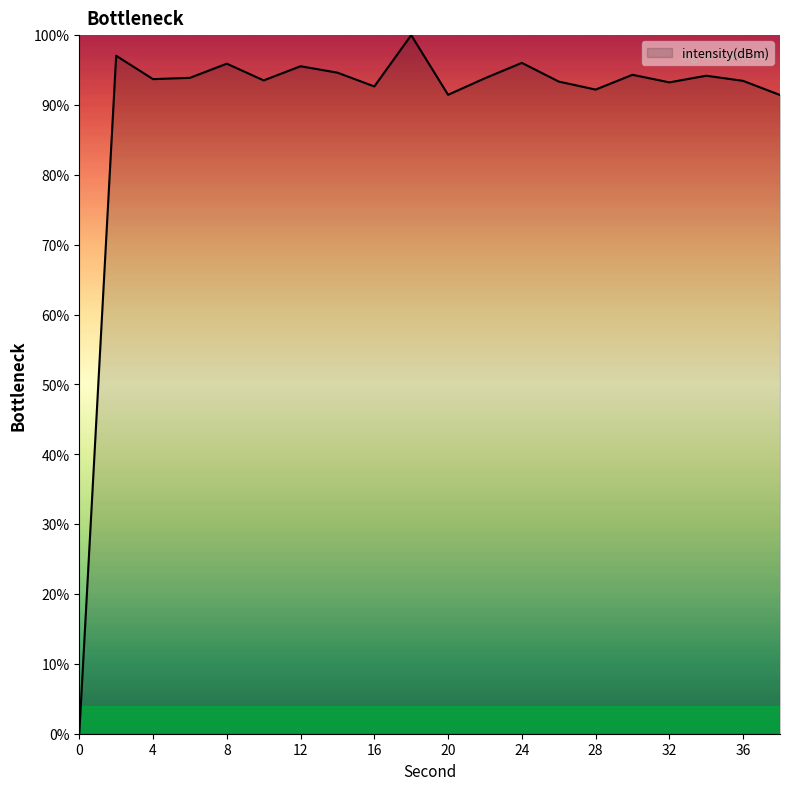

What is the difference between the maximum and minimum values?

100.0